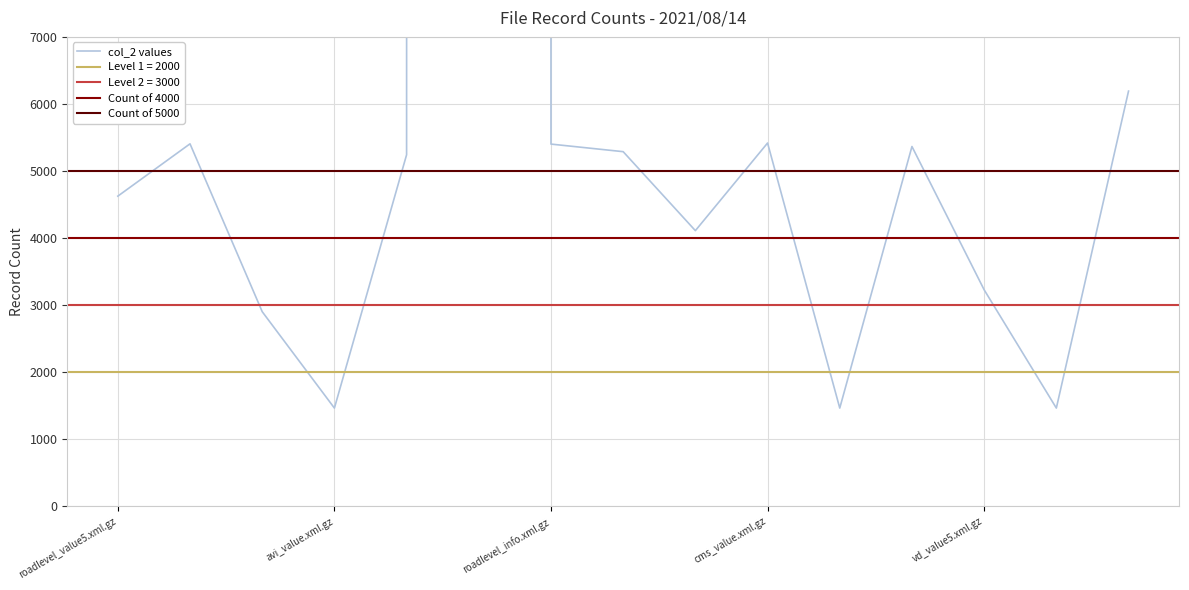

Count the number of categories in the chart.

15